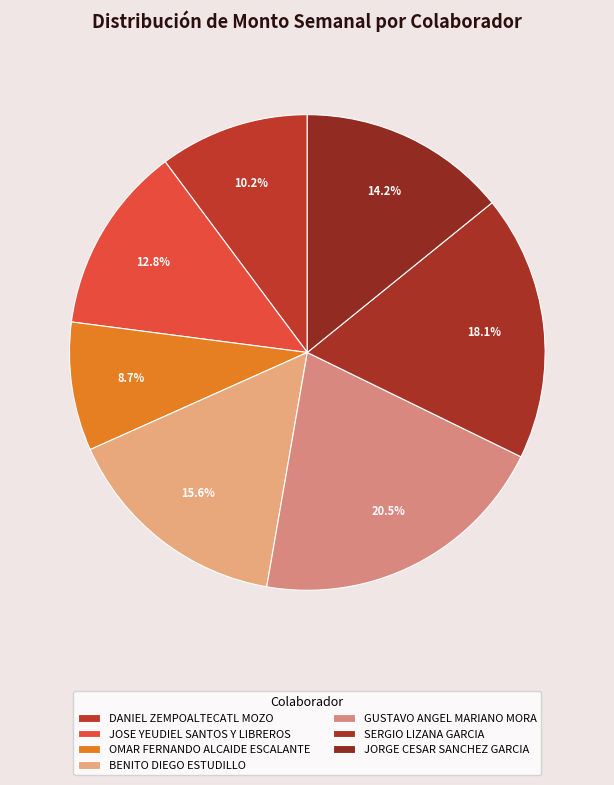

Approximately how many times larger is the value at SERGIO LIZANA GARCIA compared to JORGE CESAR SANCHEZ GARCIA?

1.3